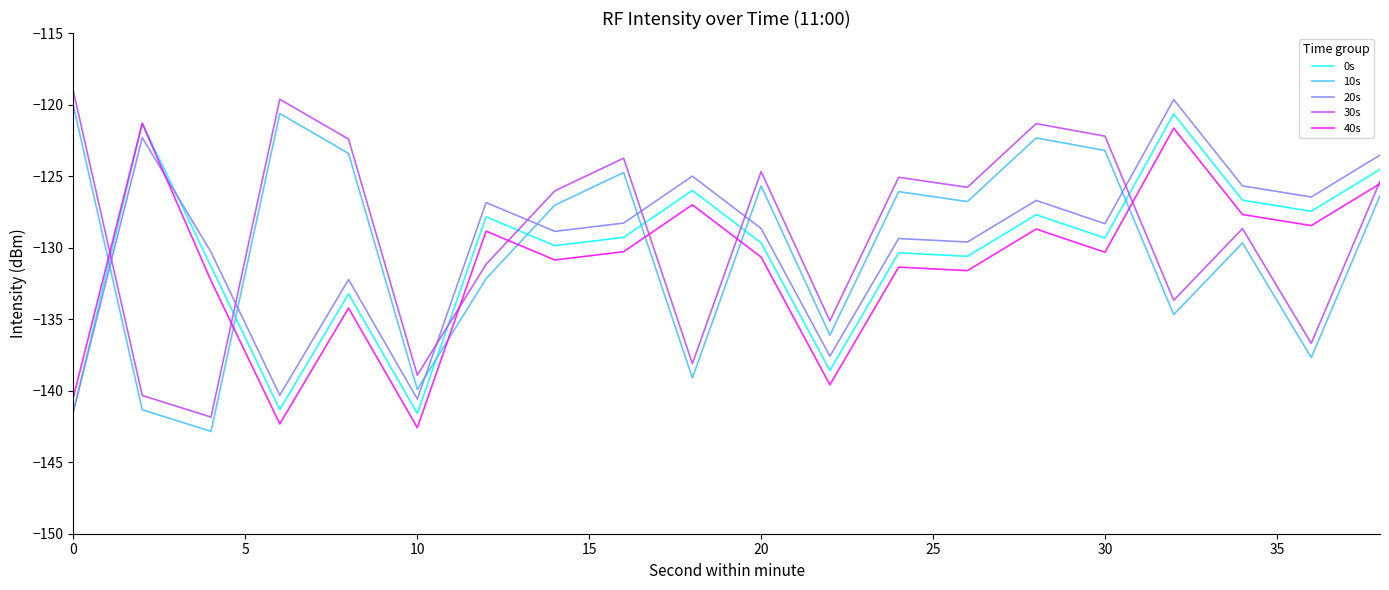

What are all the series names shown in the legend?

0s, 10s, 20s, 30s, 40s